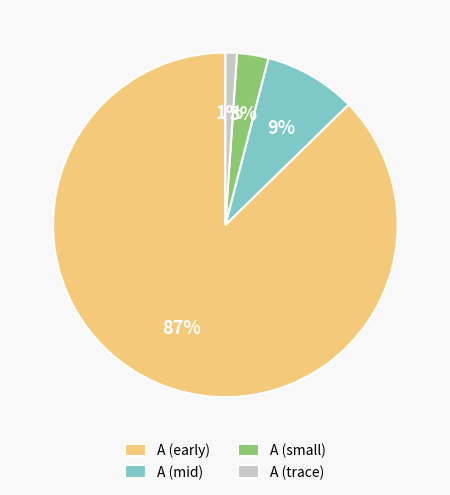

The A (mid) slice represents 9% of the pie. True or false?

True